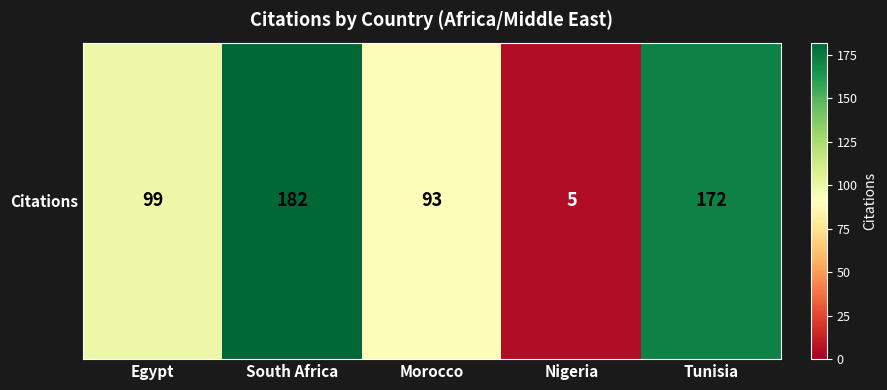

How many values exceed 99?

2